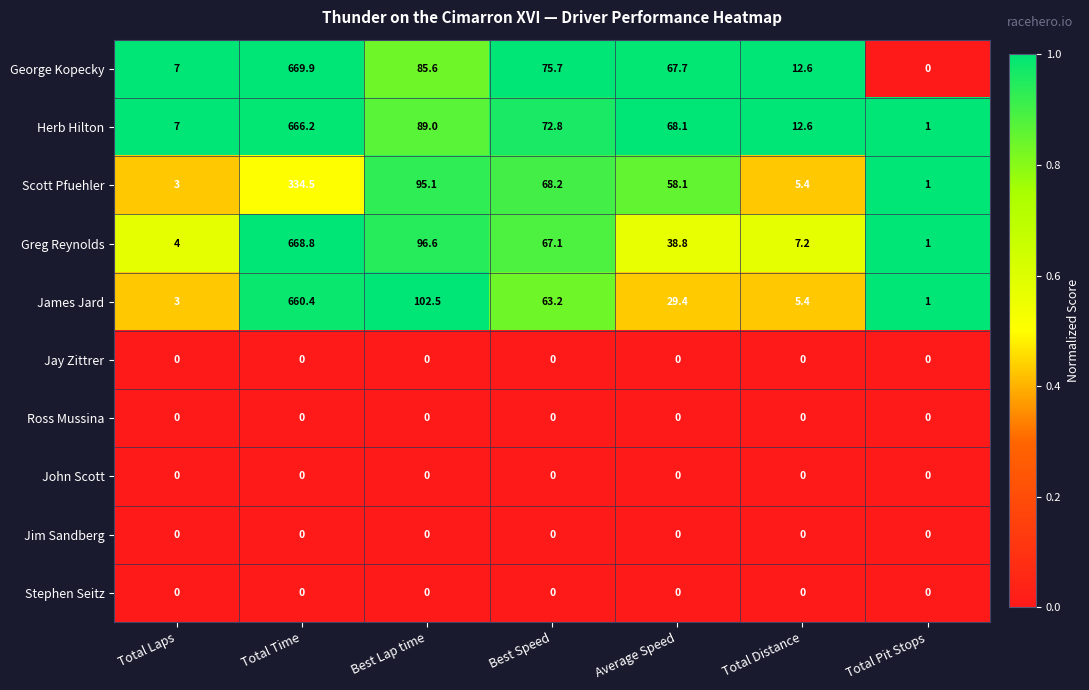

List the labels in order of Herb Hilton value, largest first.

Total Time, Best Lap time, Best Speed, Average Speed, Total Distance, Total Laps, Total Pit Stops